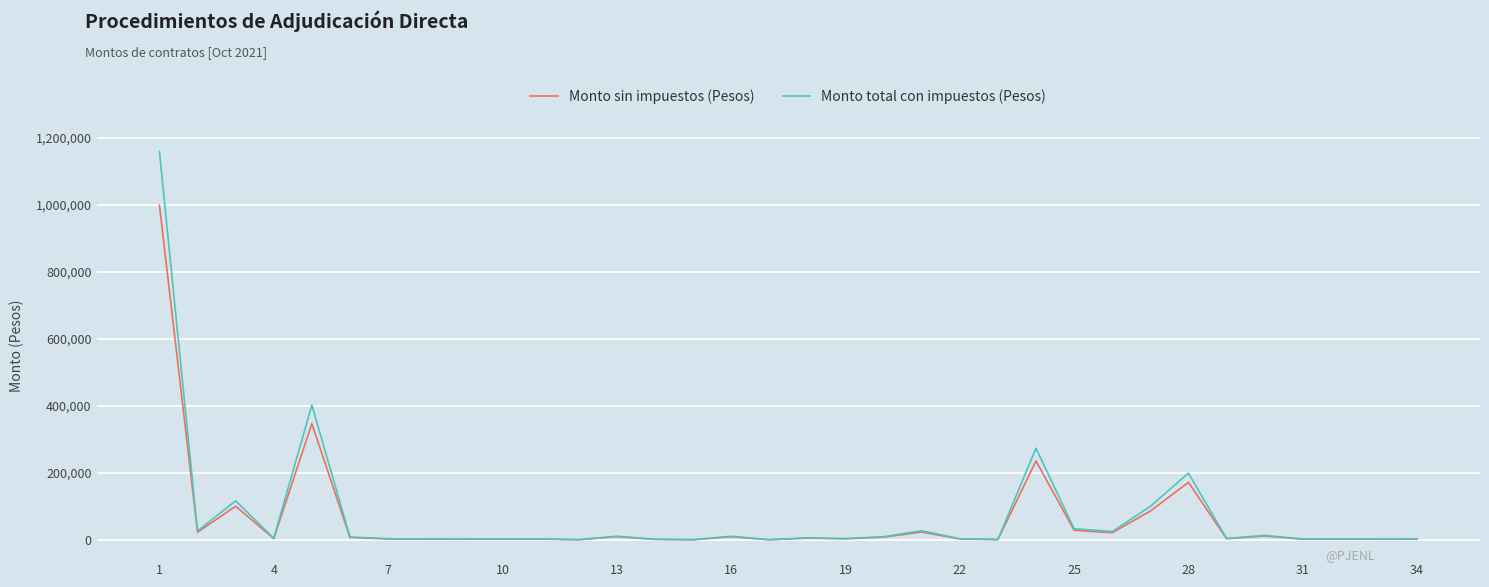

What is the highest value of the Monto total con impuestos (Pesos) series?

1158840.0